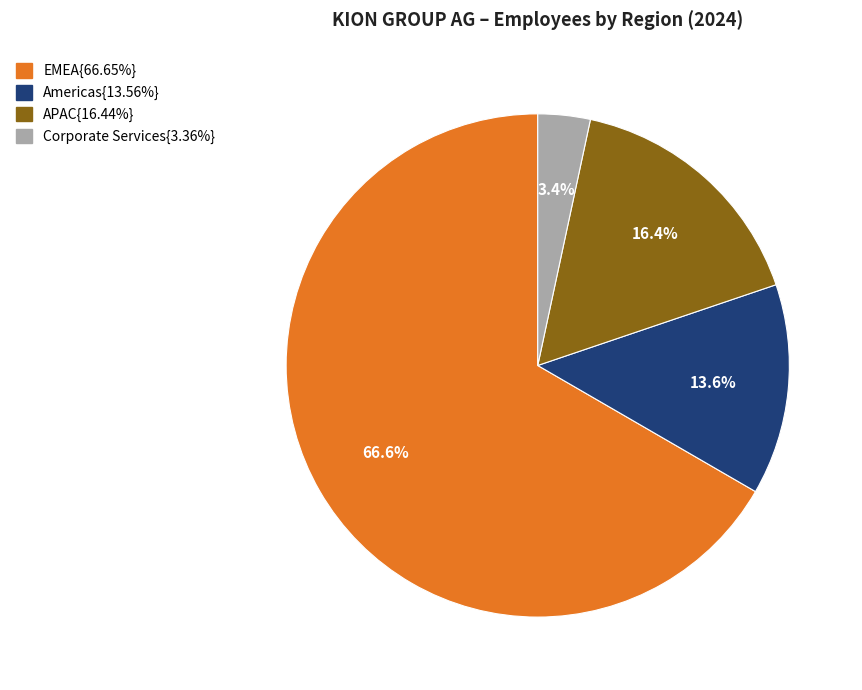

How many slices are in this pie chart?

4